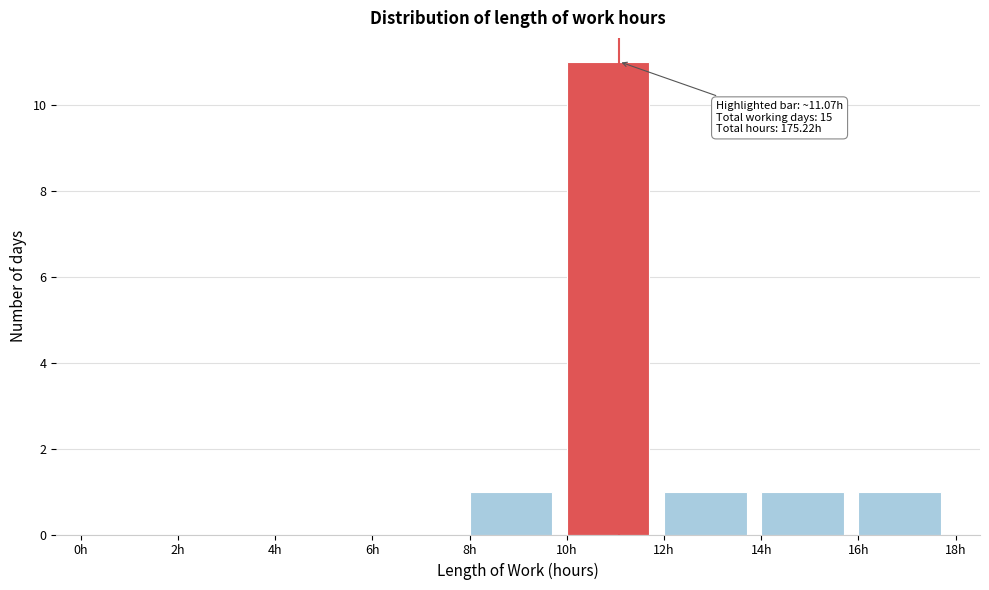

Over which range of the x-axis is the bar tallest?

10 to 12